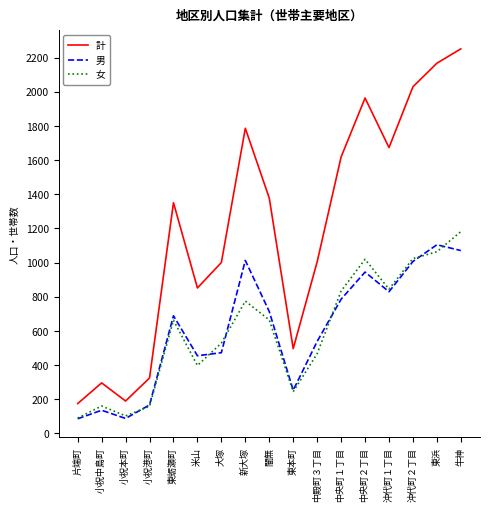

How many interior local valleys does the 男 series have?

4